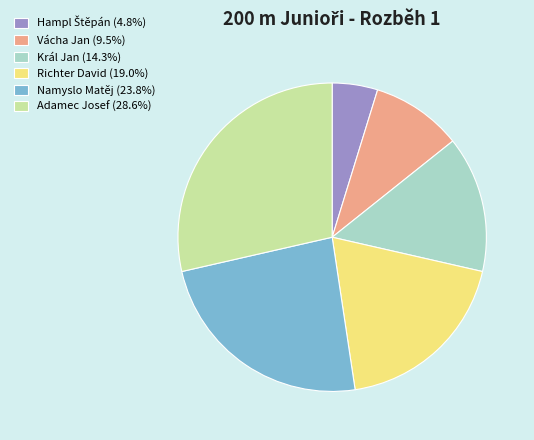

Count the number of slices in the pie.

6